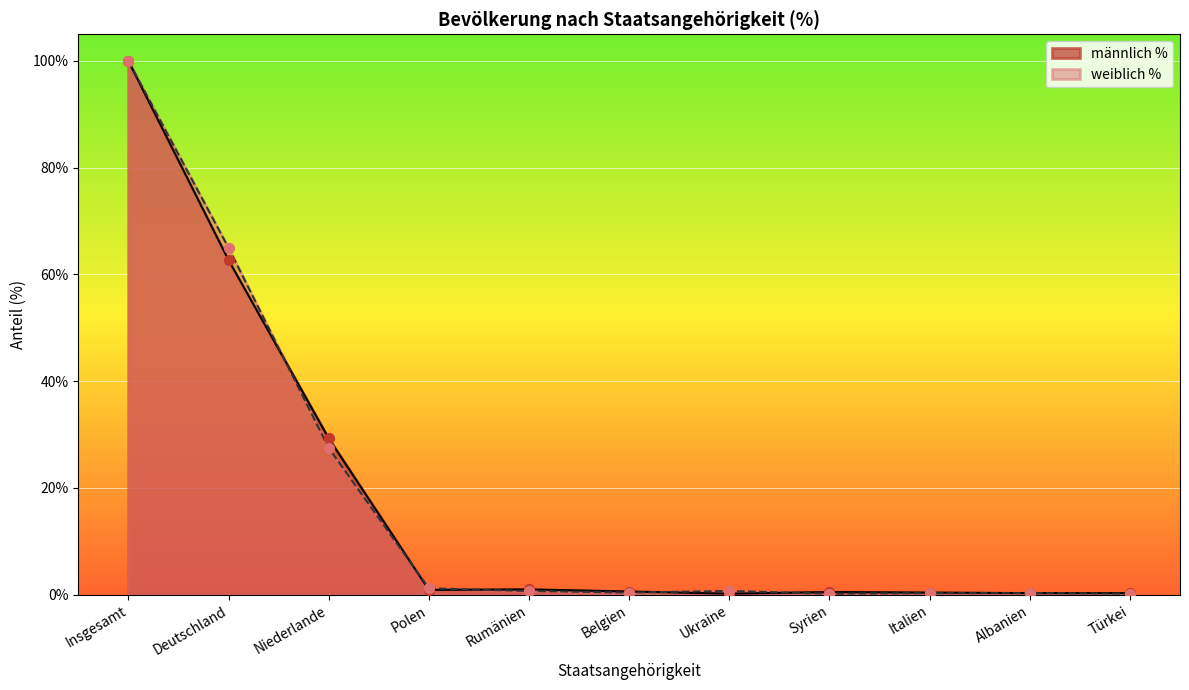

What are all the series names shown in the legend?

männlich %, weiblich %